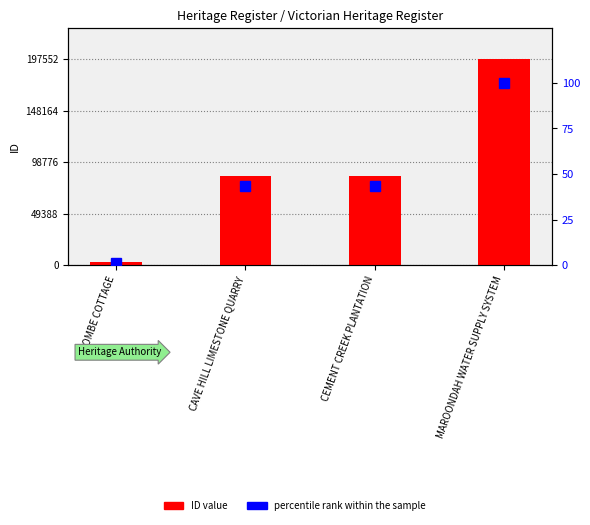

At which label does ID value first exceed 85448?

MAROONDAH WATER SUPPLY SYSTEM